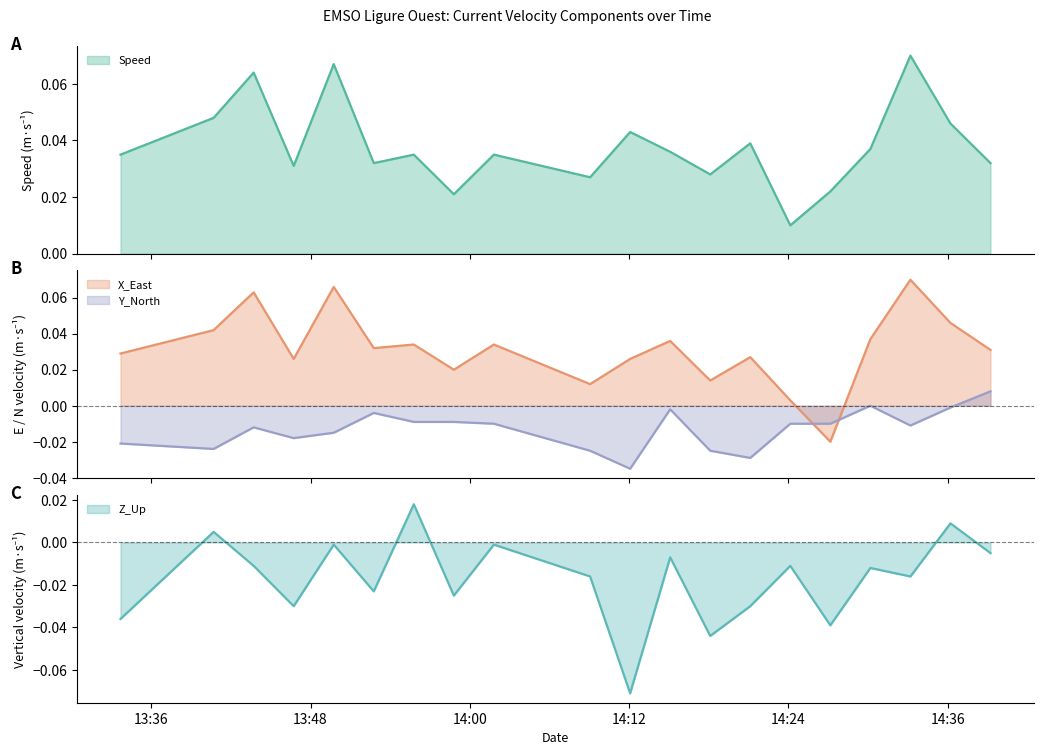

Where is Speed nearest to the value 0?

2019-05-28T14:24:09